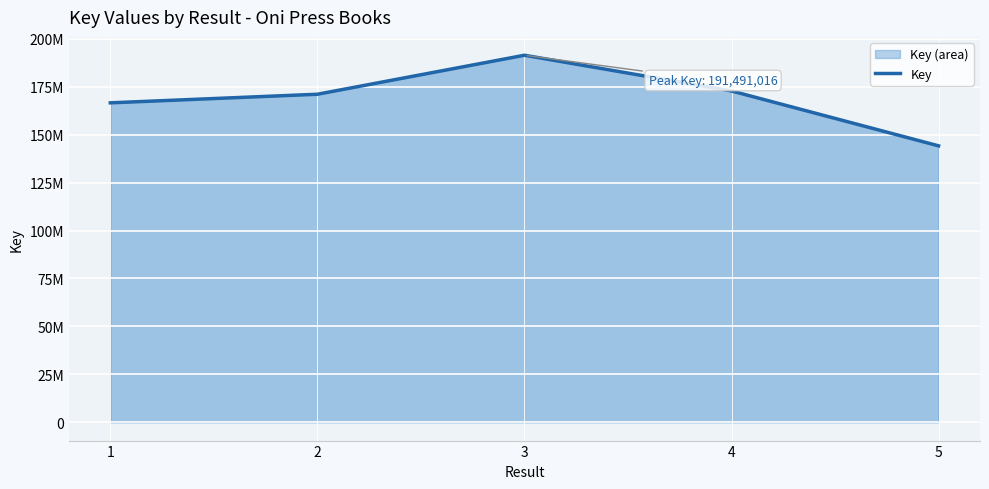

At which category does the chart reach its minimum across all series?

5